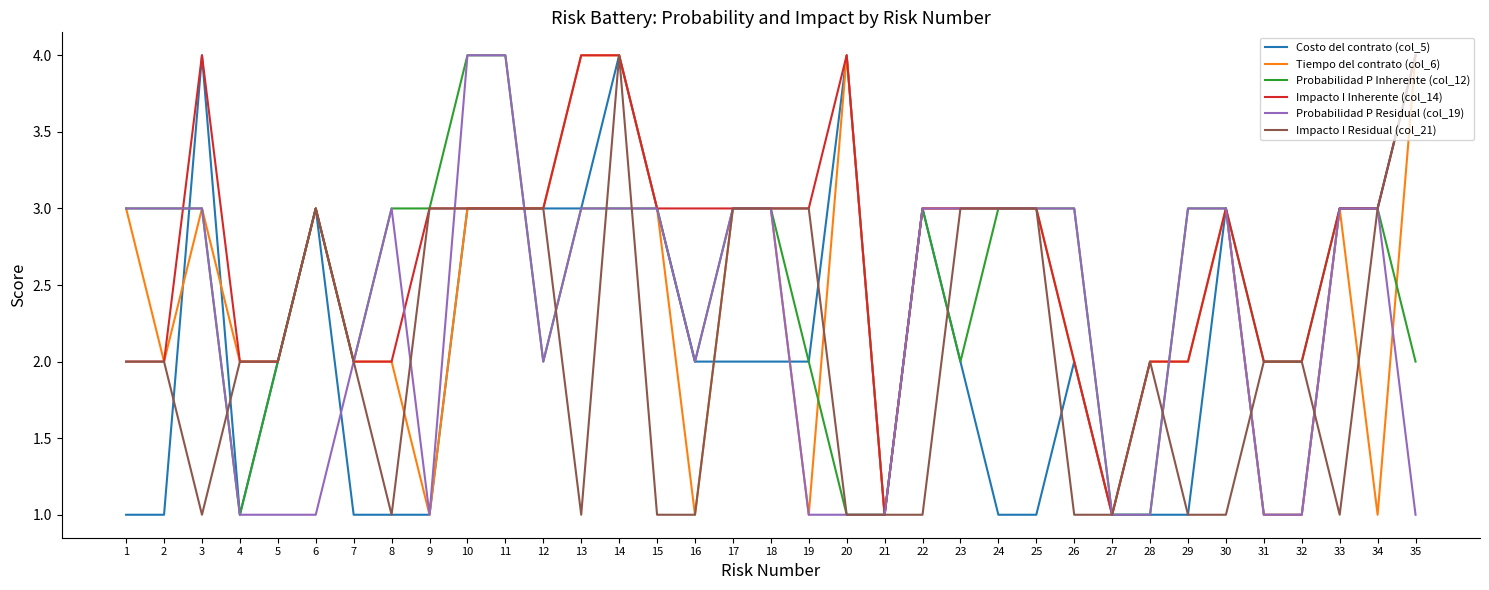

The value of Tiempo del contrato (col_6) at 4 is 3. True or false?

False